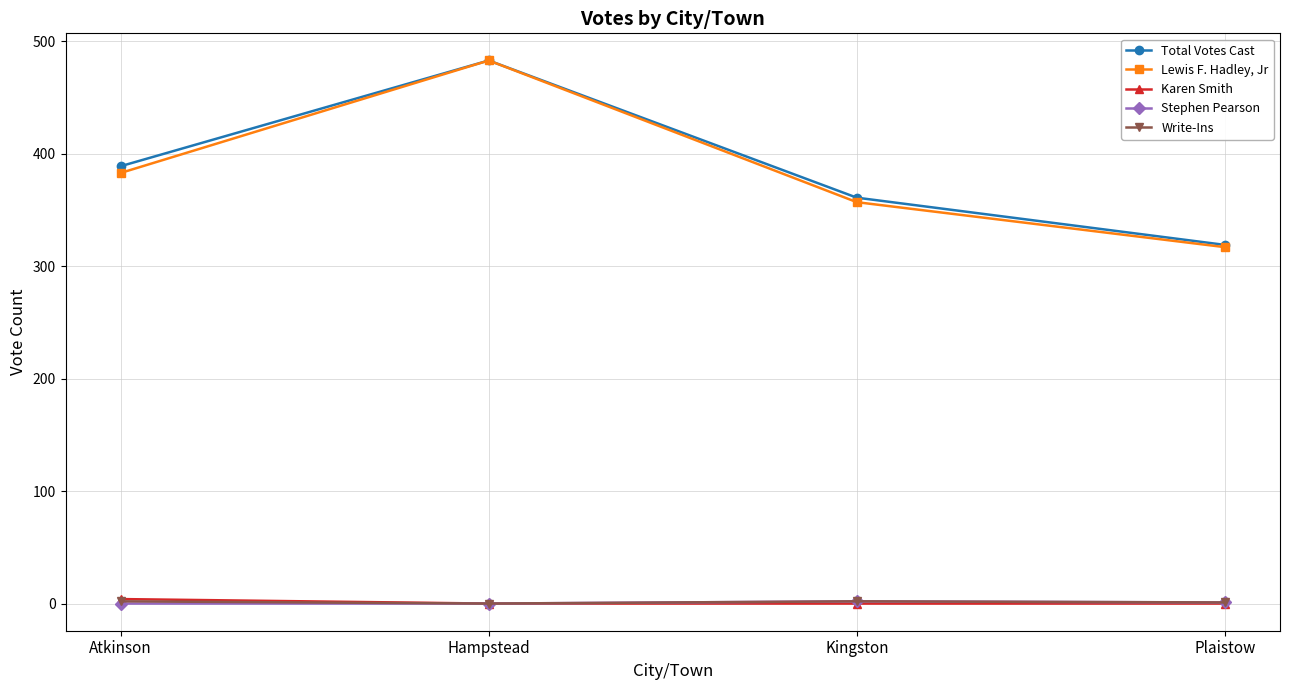

Does the chart have visible grid lines?

Yes